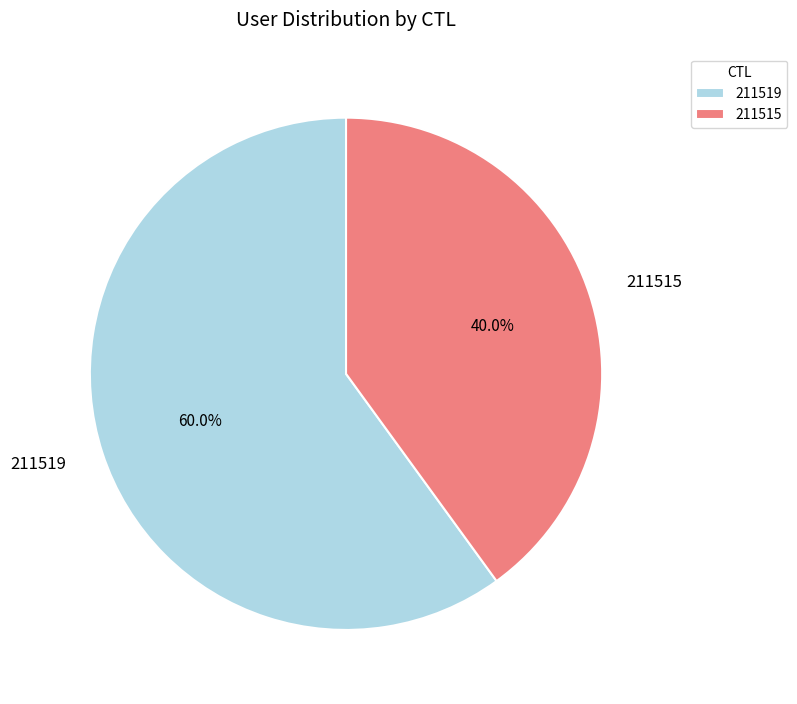

To the nearest percent, what portion does 211519 represent?

60%